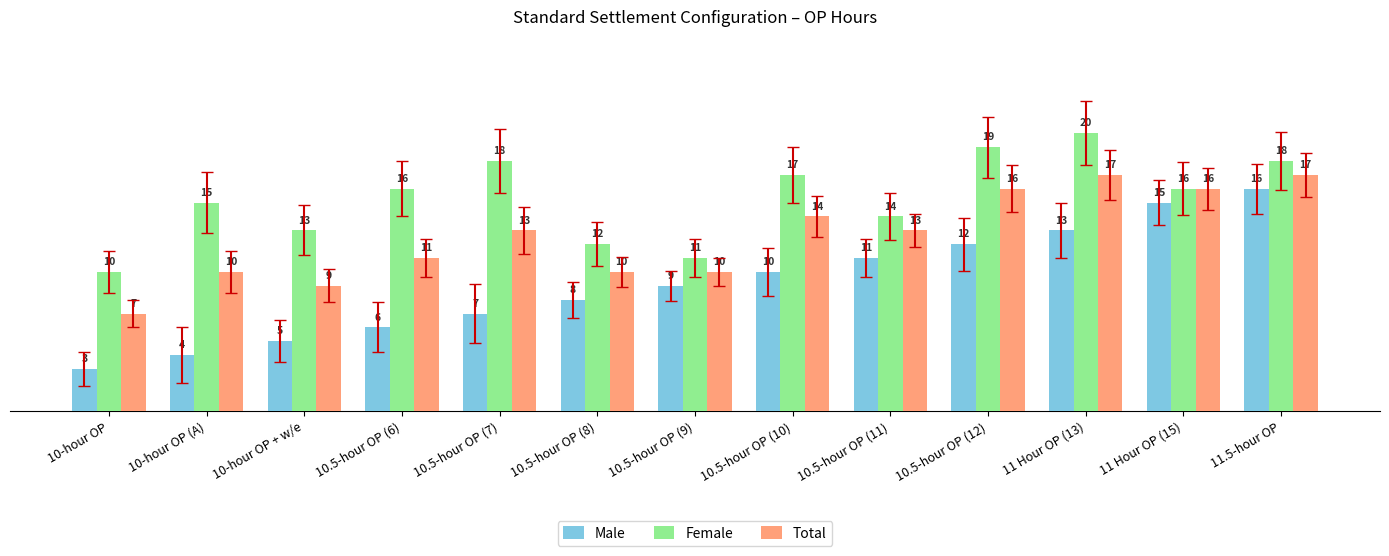

At 10-hour OP (A), list the series in order from smallest to largest.

Male, Total, Female